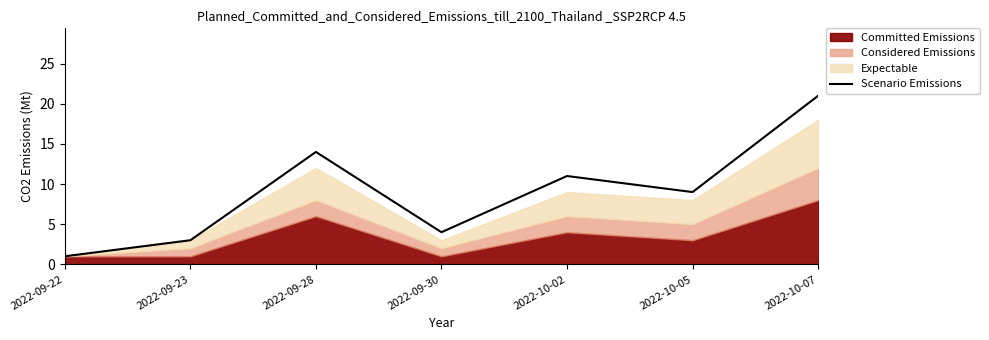

How many points are higher than both their immediate neighbors (excluding endpoints)?

2